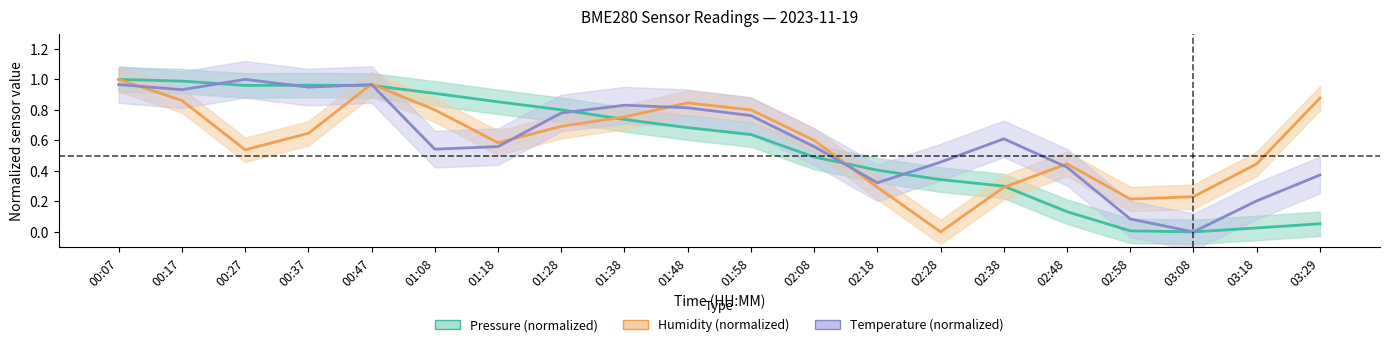

True or false: Humidity (normalized) and Temperature (normalized) cross at least once.

True